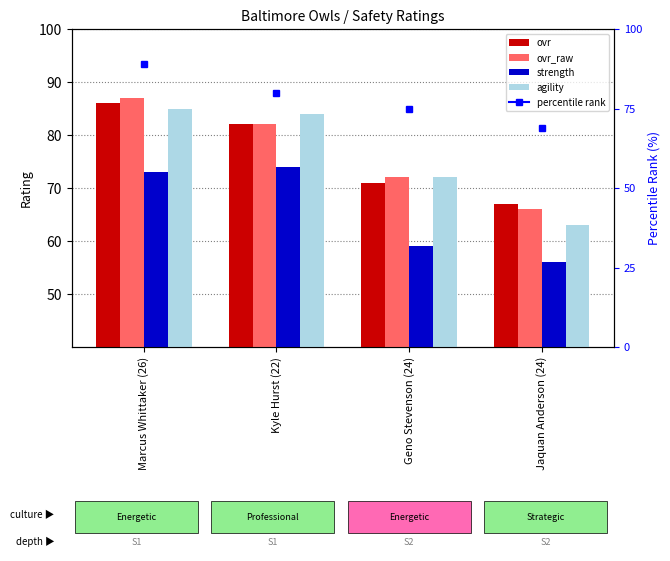

What value does the ovr_raw series have at Jaquan Anderson (24), to the nearest 10?

70